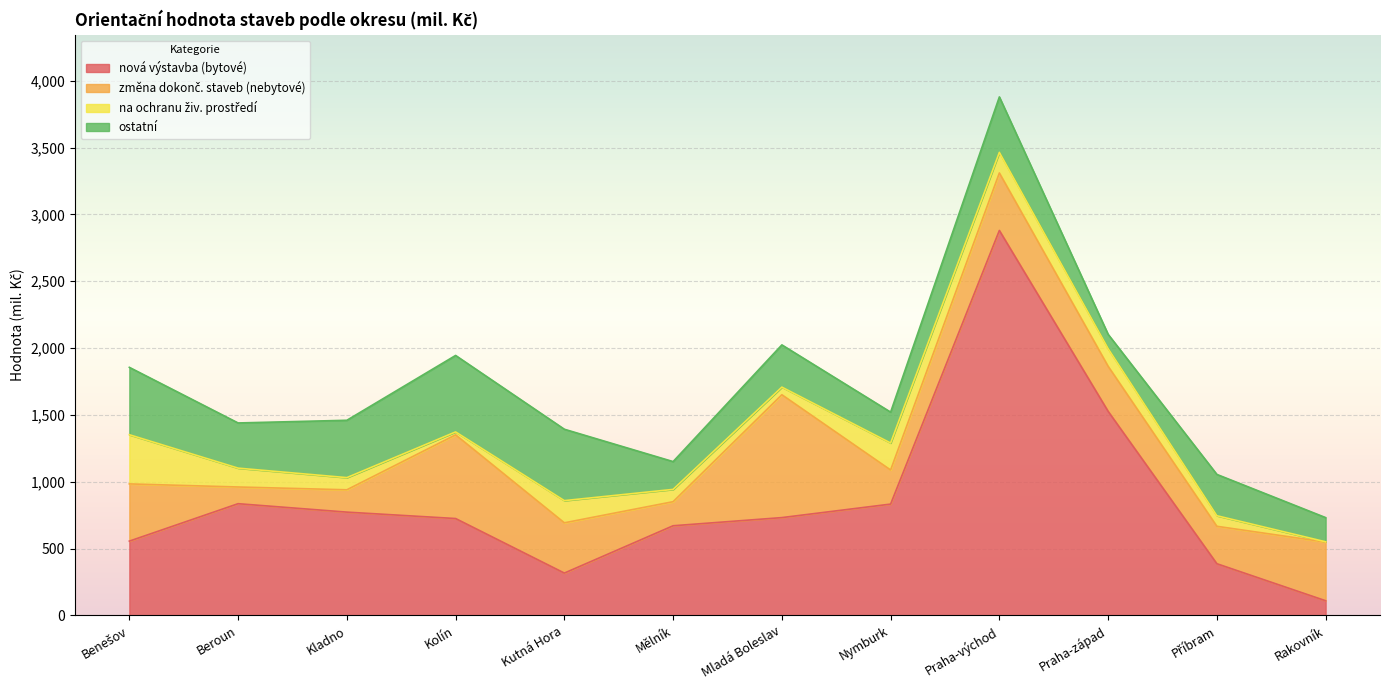

Reading left to right, transcribe all the data shown in this chart.

nová výstavba (bytové): Benešov=556	Beroun=836	Kladno=773	Kolín=725	Kutná Hora=317	Mělník=671	Mladá Boleslav=732	Nymburk=833	Praha-východ=2880	Praha-západ=1527	Příbram=387	Rakovník=110
změna dokonč. staveb (nebytové): Benešov=428	Beroun=125	Kladno=167	Kolín=626	Kutná Hora=376	Mělník=180	Mladá Boleslav=919	Nymburk=255	Praha-východ=430	Praha-západ=337	Příbram=280	Rakovník=439
na ochranu živ. prostředí: Benešov=368	Beroun=141	Kladno=91	Kolín=22	Kutná Hora=166	Mělník=92	Mladá Boleslav=57	Nymburk=202	Praha-východ=154	Praha-západ=132	Příbram=79	Rakovník=2
ostatní: Benešov=504	Beroun=338	Kladno=429	Kolín=572	Kutná Hora=534	Mělník=208	Mladá Boleslav=316	Nymburk=231	Praha-východ=415	Praha-západ=107	Příbram=309	Rakovník=181